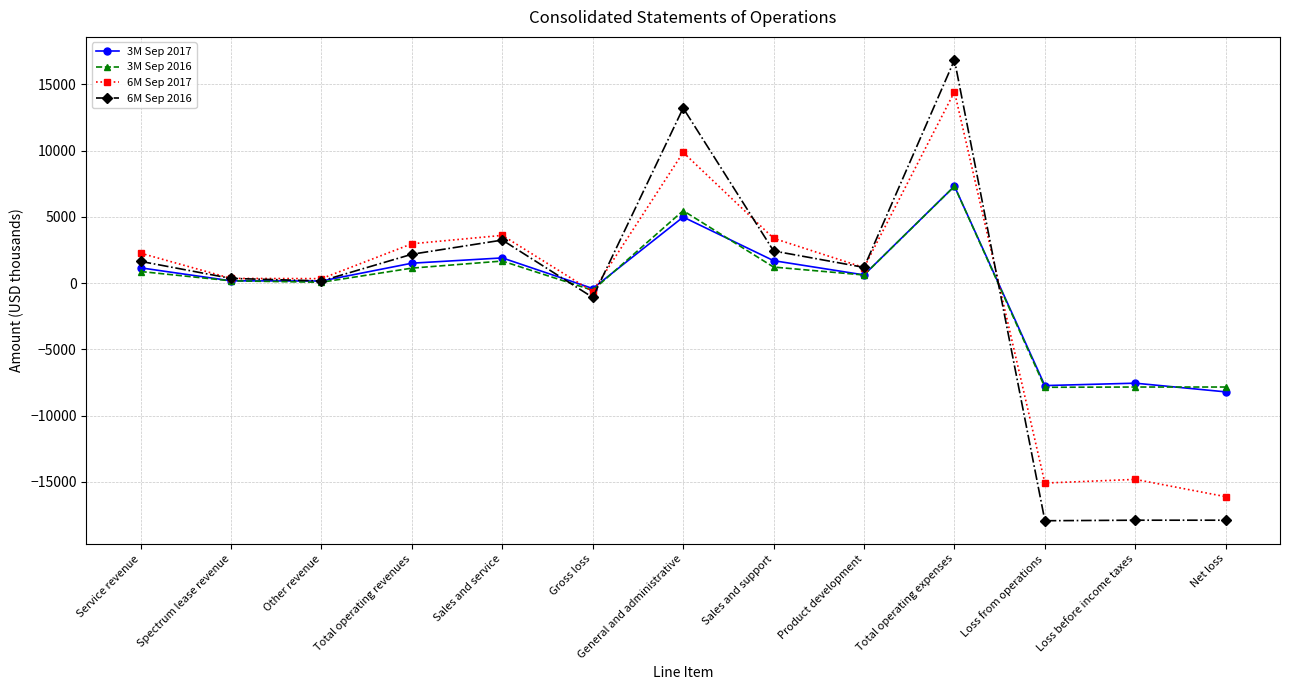

Is the value of 6M Sep 2017 at Loss before income taxes greater than the value of 3M Sep 2017 at Sales and support?

No